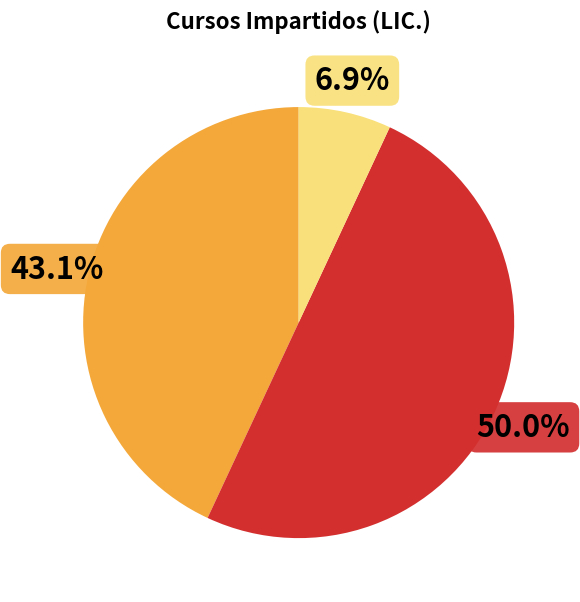

How many segments does this pie chart have?

3